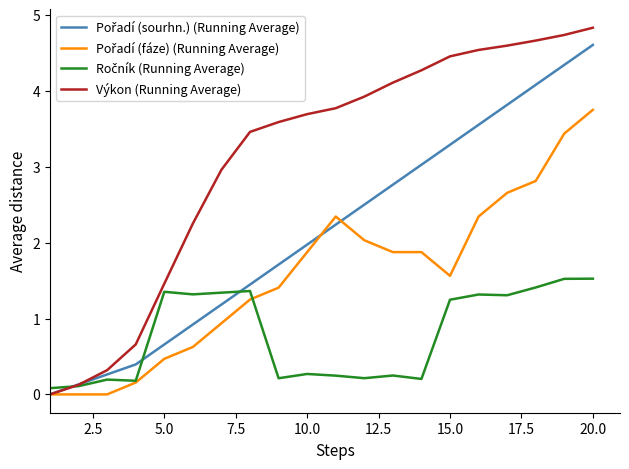

Which series has the largest total across all categories?

Výkon (Running Average)